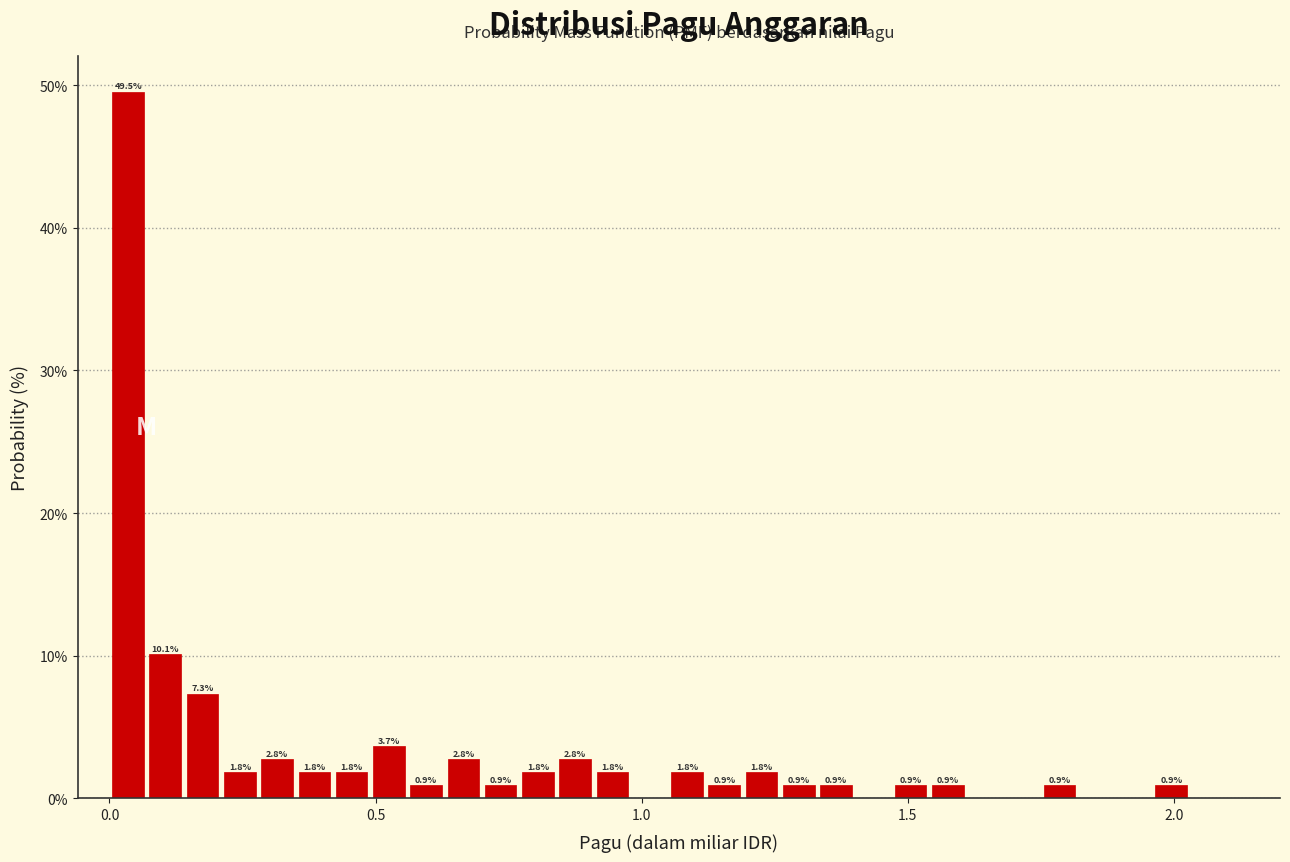

Read against the x-axis, roughly where is the centre of the tallest bar?

0.05